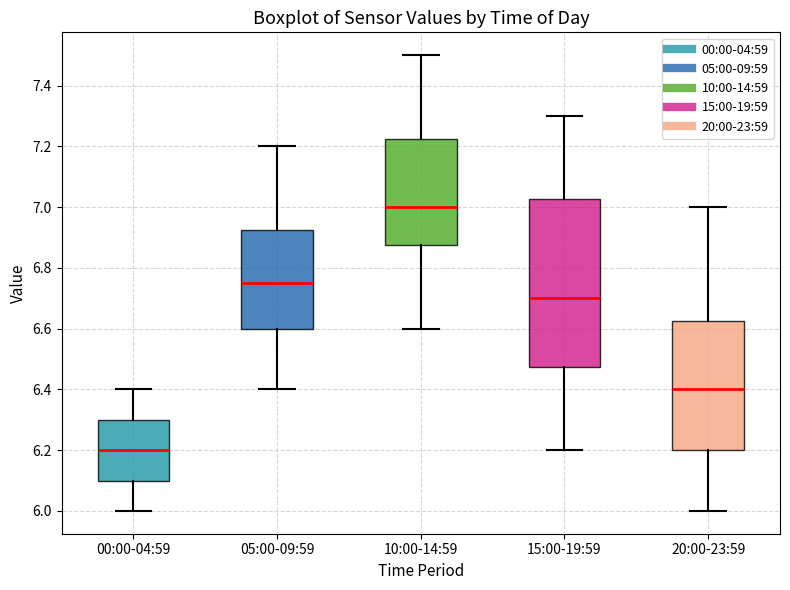

Reading left to right, read every box against the y-axis: the position of its median line, the range the box covers, and the ends of its whiskers. The values are not printed on the chart, so give them approximately, as read against the axis.

00:00-04:59: median 6.20, box 6.10 to 6.30, whiskers 6.00 to 6.40
05:00-09:59: median 6.76, box 6.60 to 6.92, whiskers 6.40 to 7.20
10:00-14:59: median 7.00, box 6.88 to 7.22, whiskers 6.60 to 7.50
15:00-19:59: median 6.70, box 6.48 to 7.02, whiskers 6.20 to 7.30
20:00-23:59: median 6.40, box 6.20 to 6.62, whiskers 6.00 to 7.00